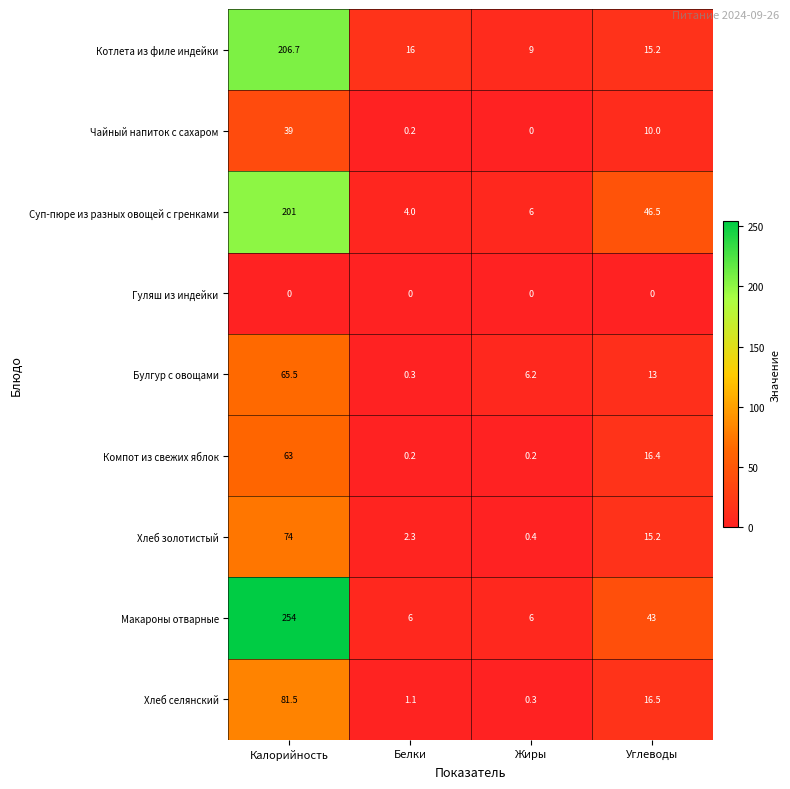

Where does the Котлета из филе индейки series first go above 16?

Калорийность